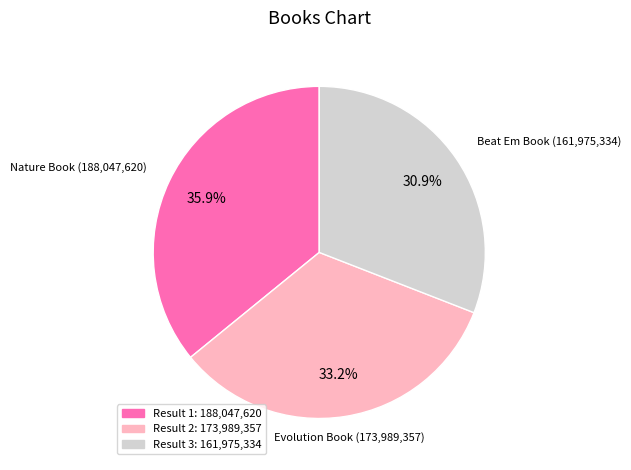

Is there a majority slice in this chart?

No